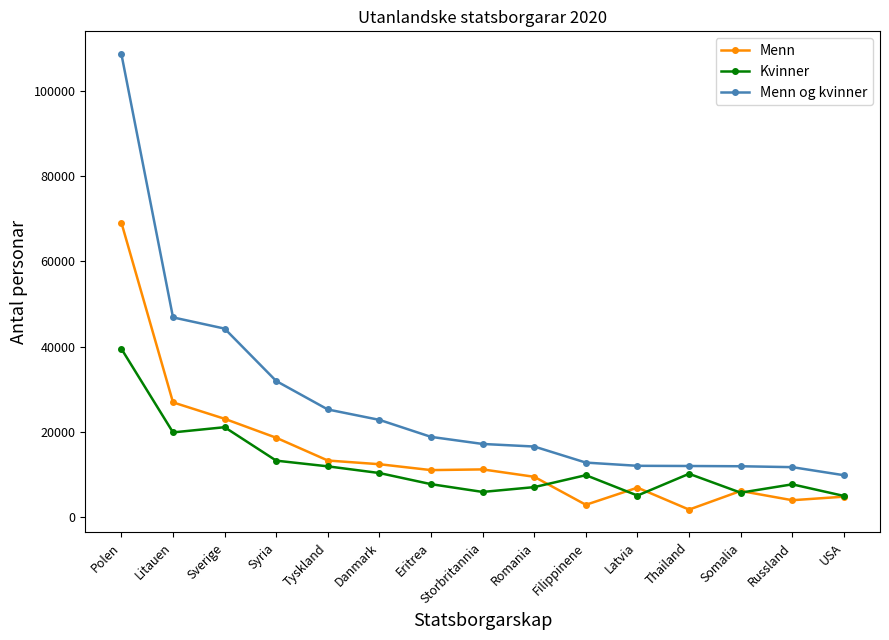

Between Polen and Eritrea, which series saw the biggest shift?

Menn og kvinner